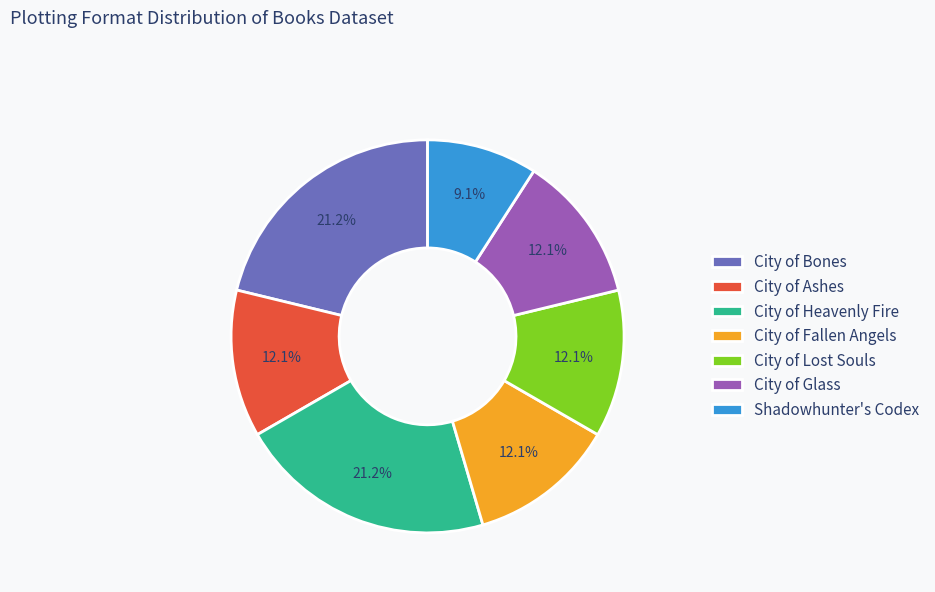

What percentage is NOT represented by City of Ashes?

87.9%